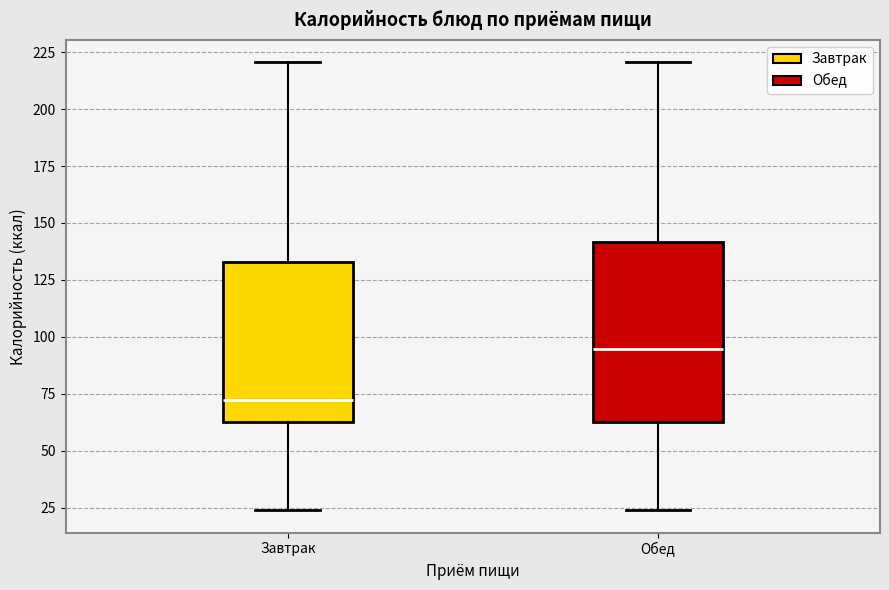

Comparing the boxes themselves (not the whiskers), which one is the tallest?

Обед